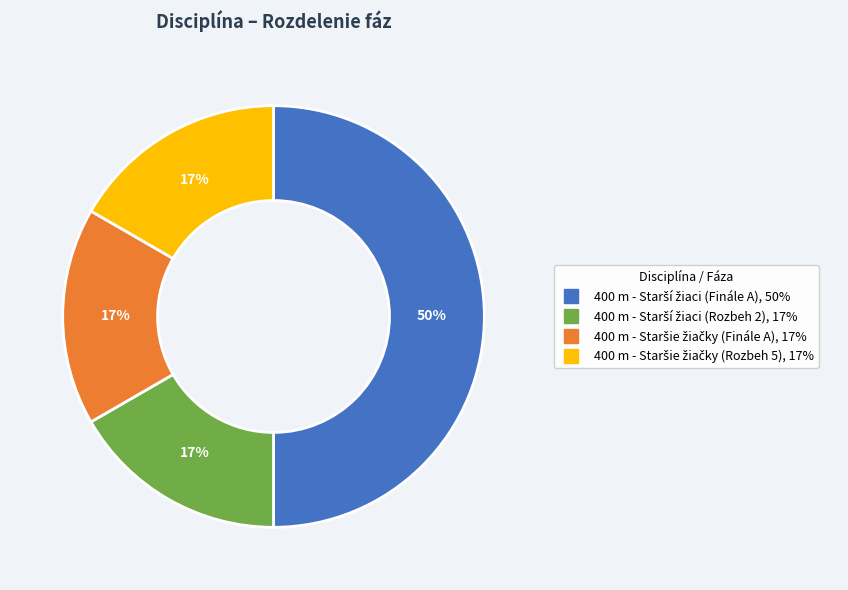

To the nearest percent, what is the difference between the largest and smallest slice percentages?

33%